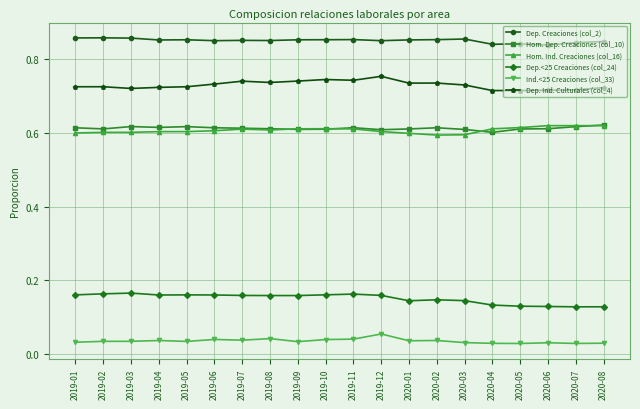

What is the sum of the Dep.<25 Creaciones (col_24) values at 2019-12 and 2019-08?

0.3